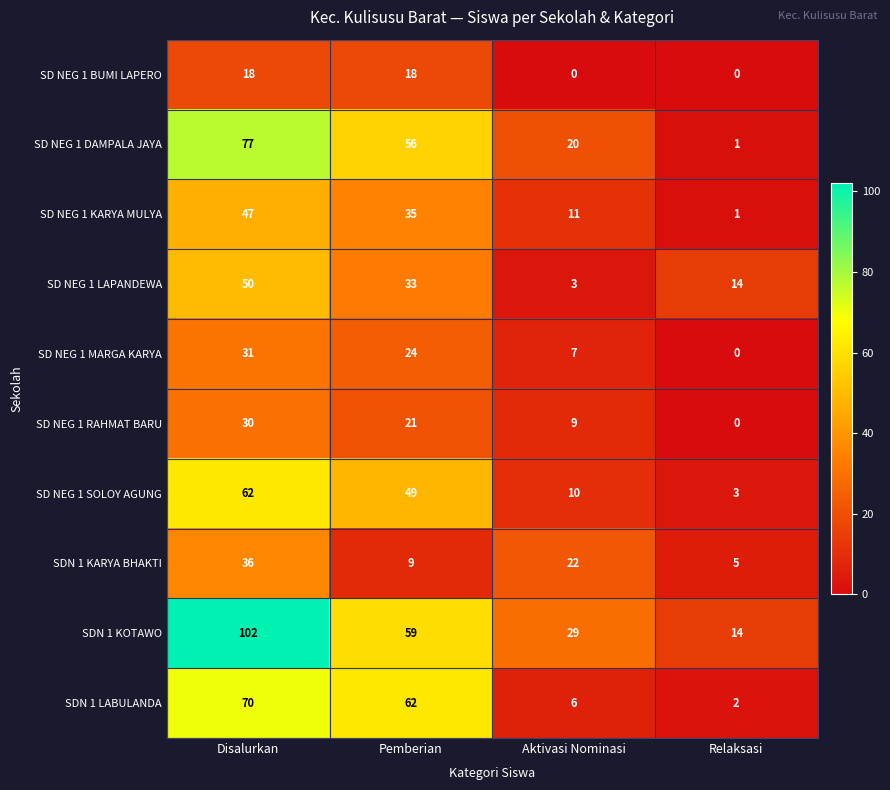

Which series has the largest range (max minus min)?

SDN 1 KOTAWO